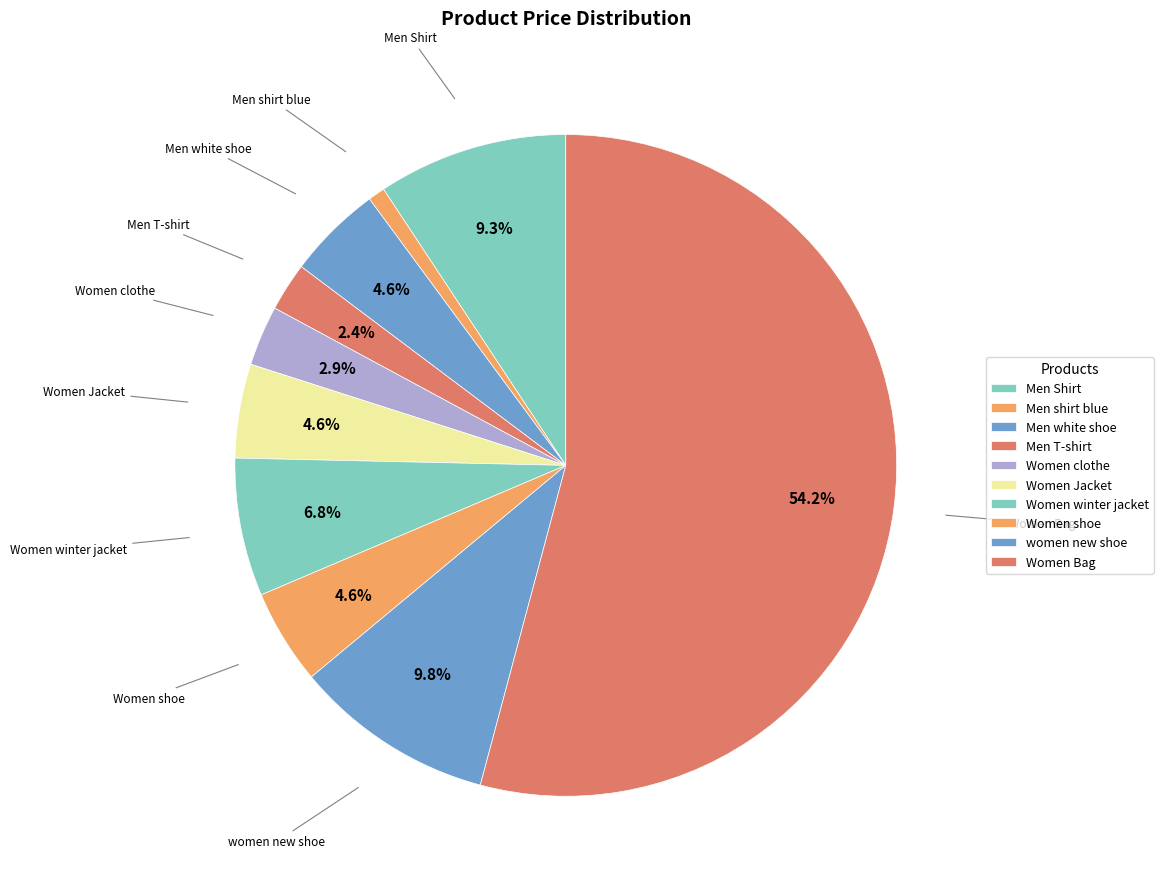

How many segments does this pie chart have?

10